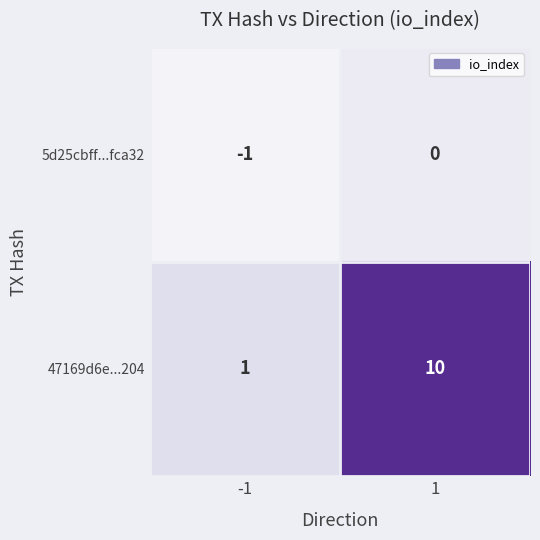

Rank the series at 1 from highest to lowest value.

47169d6e...204, 5d25cbff...fca32